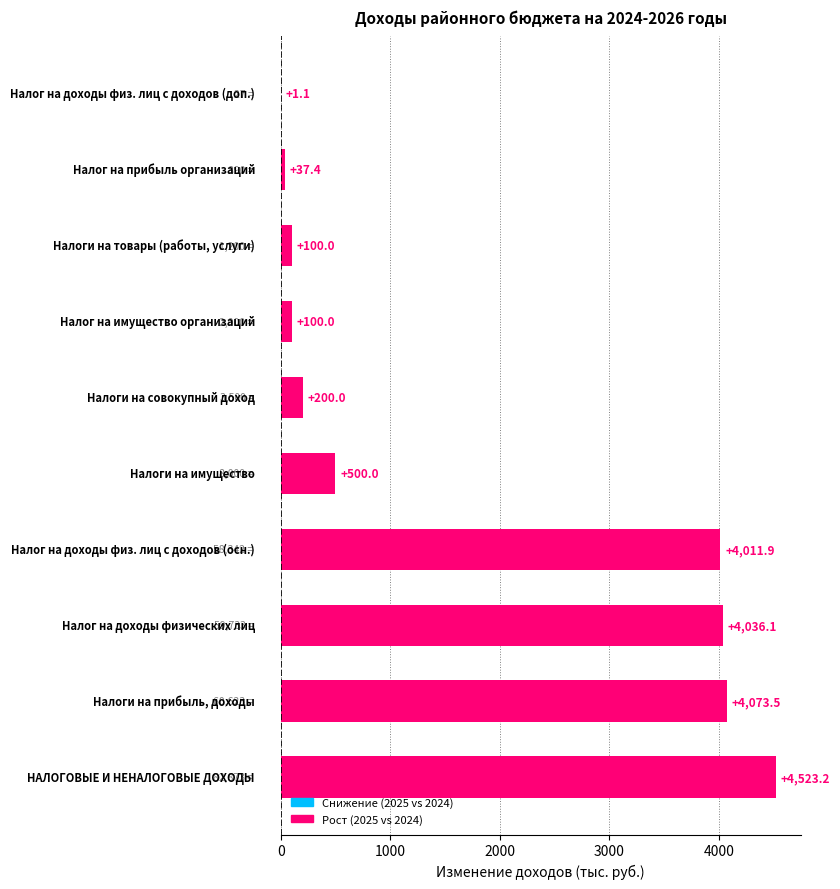

What is the maximum value shown in the chart?

4523.2